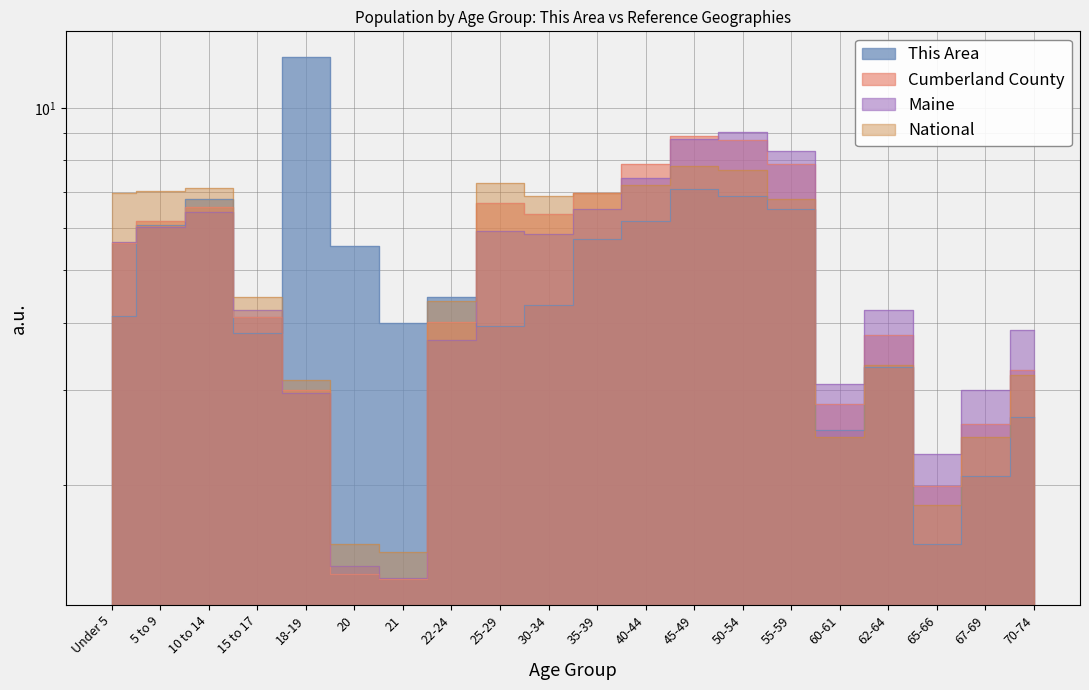

True or false: National has more than 2 interior local peaks.

True